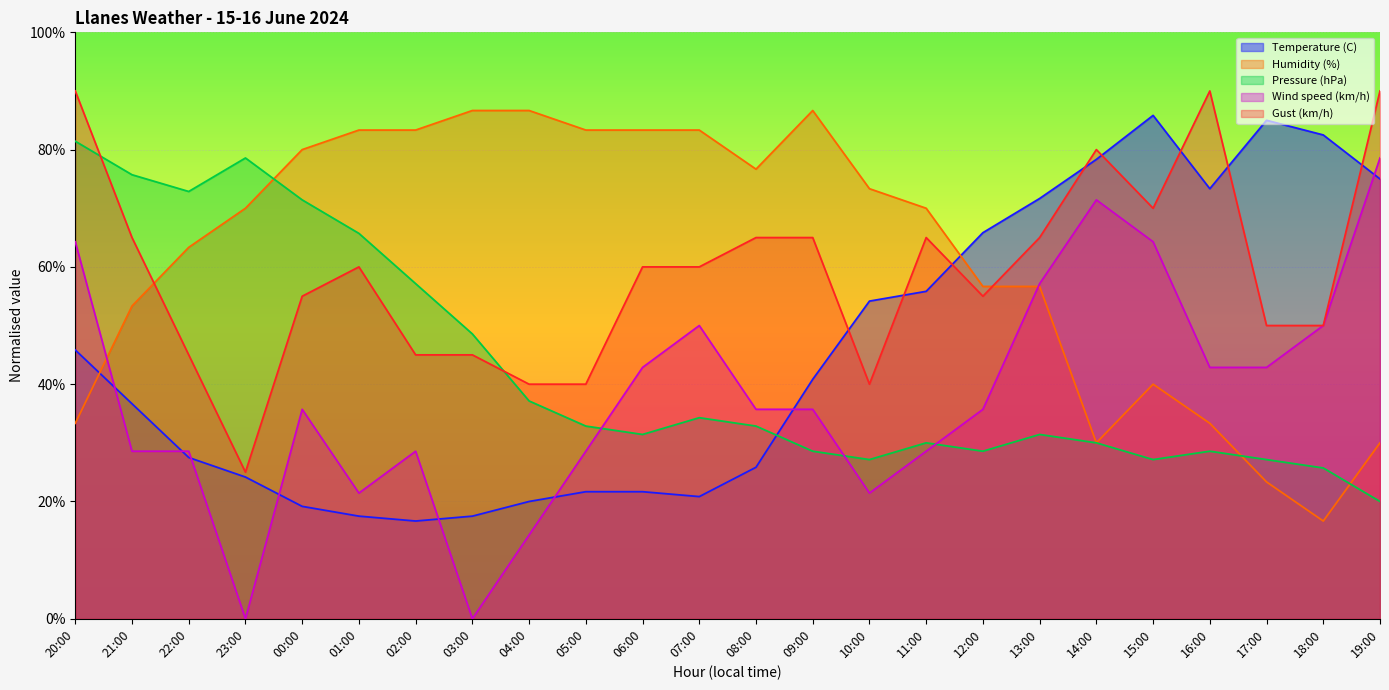

Between 19:00 and 03:00, which is larger?

19:00